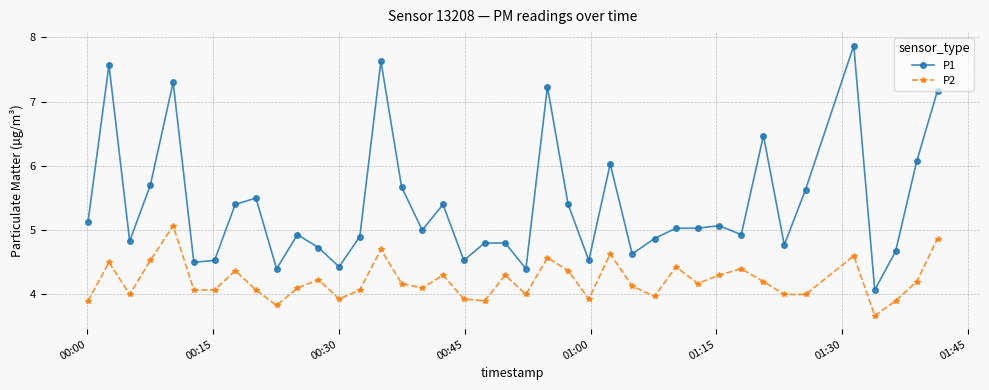

How many lines are shown in the chart?

2